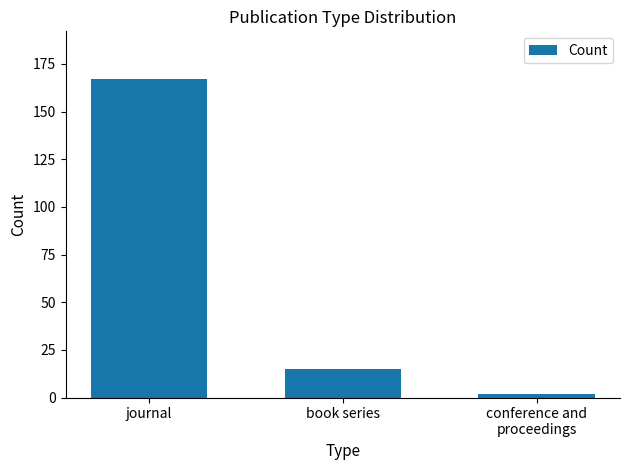

The value at journal is 103. True or false?

False